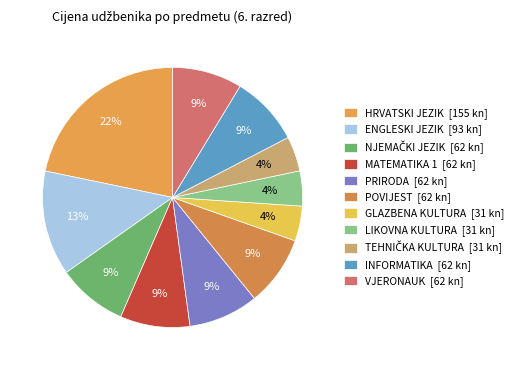

Which slice is the largest?

HRVATSKI JEZIK